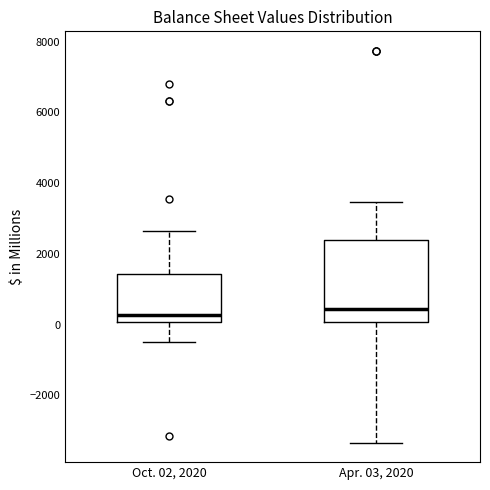

Reading left to right, read every box against the y-axis: the position of its median line, the range the box covers, and the ends of its whiskers. The values are not printed on the chart, so give them approximately, as read against the axis.

Oct. 02, 2020: median 200, box 0 to 1400, whiskers -400 to 2600
Apr. 03, 2020: median 400, box 0 to 2400, whiskers -3400 to 3400